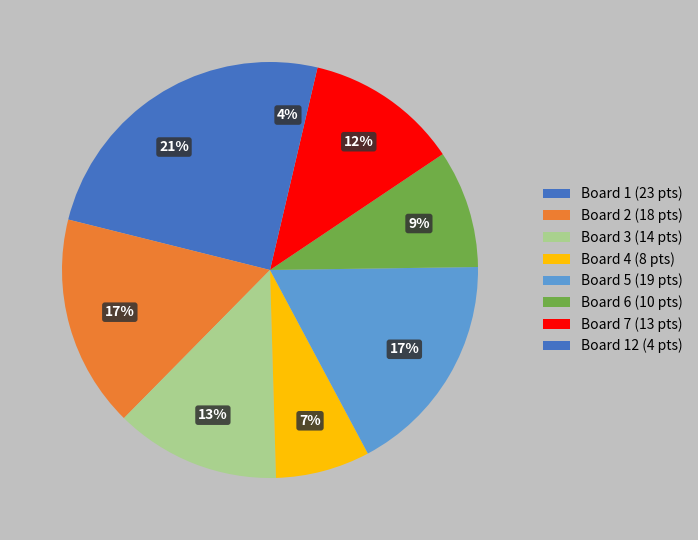

Count the number of slices in the pie.

8